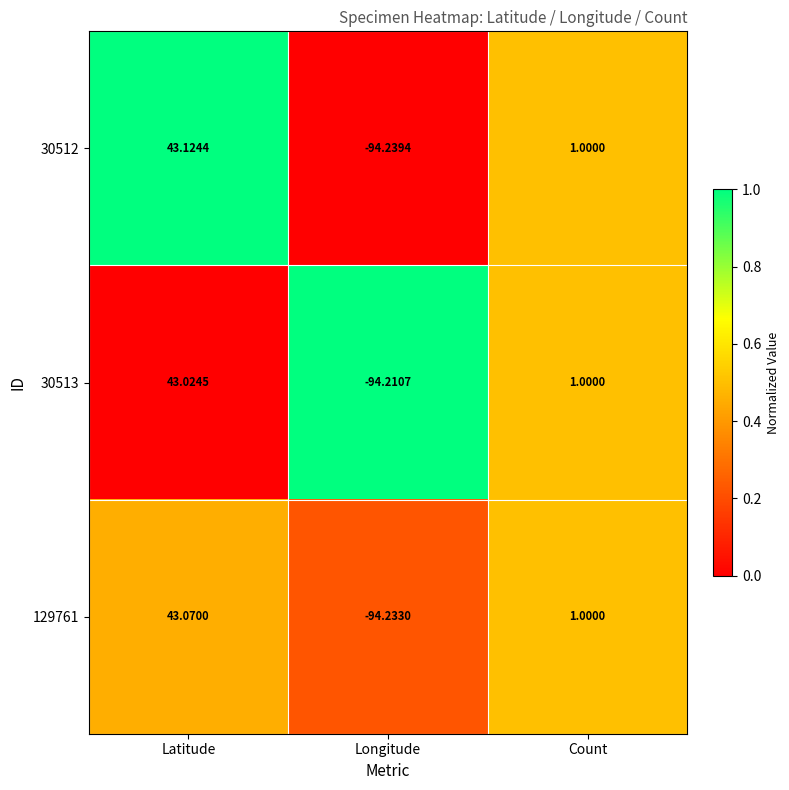

Where does the 129761 series first go above 1?

Latitude